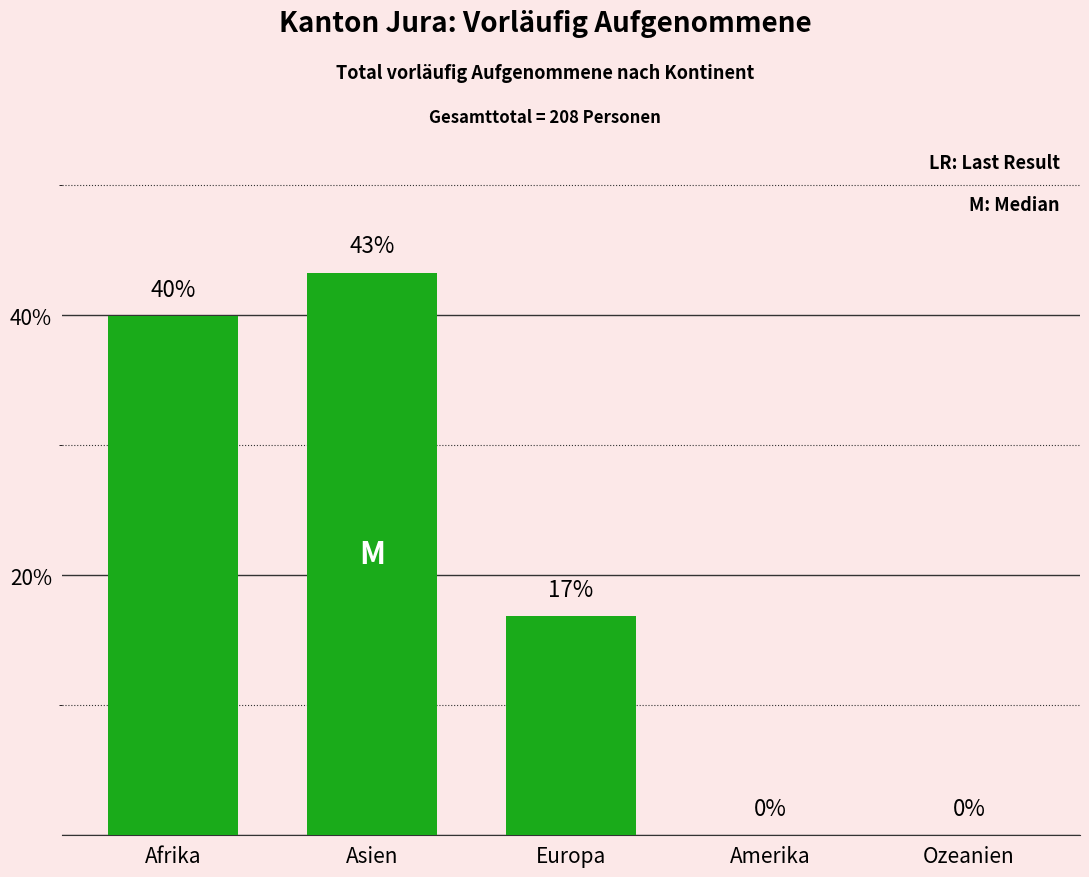

What is the ratio of the value at Europa to the value at Afrika?

0.4